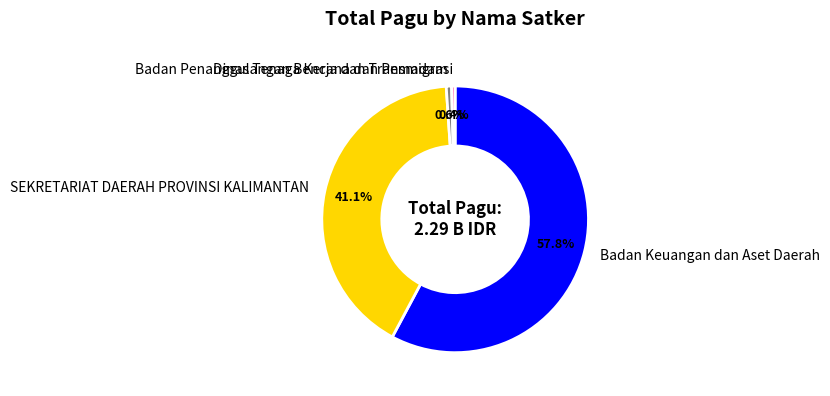

Which slice is the largest?

Badan Keuangan dan Aset Daerah